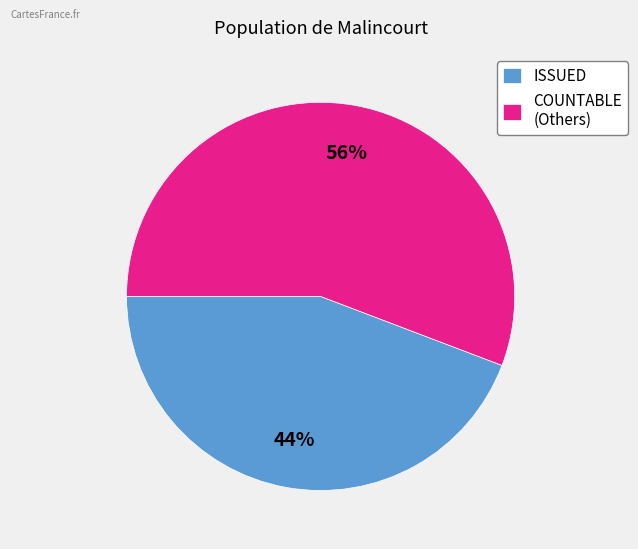

Which category has the smallest portion of the pie?

ISSUED